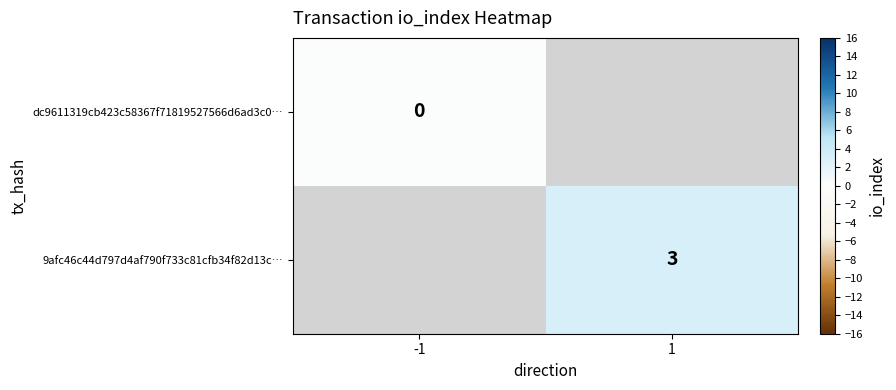

Is the value of dc9611319cb423c58367f71819527566d6ad3c0… at -1 greater than the value of 9afc46c44d797d4af790f733c81cfb34f82d13c… at 1?

No